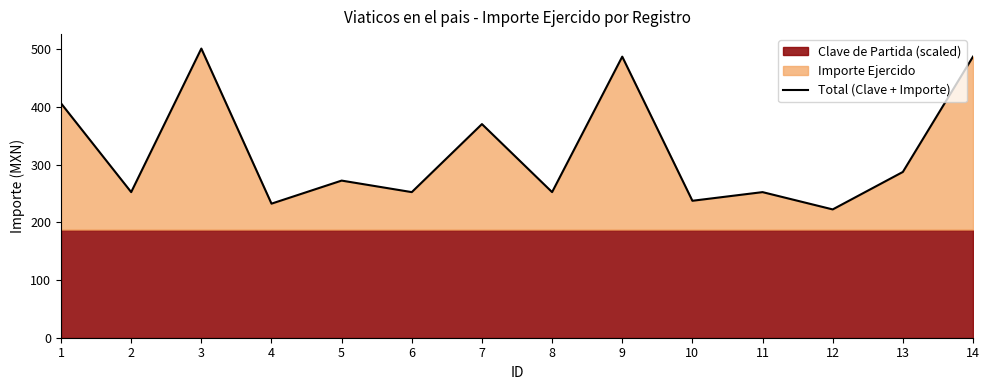

True or false: the data shows 389.8 at 12.

False